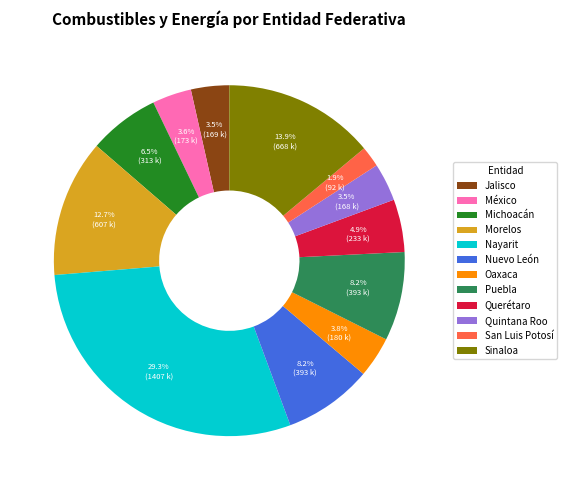

Does Michoacán represent more than half of the total?

No